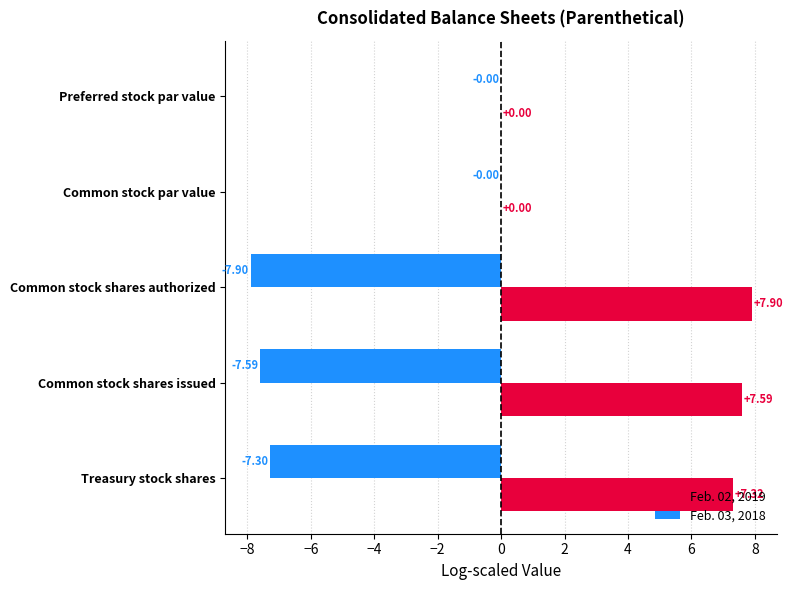

Between Preferred stock par value and Treasury stock shares, which series saw the biggest shift?

Feb. 02, 2019